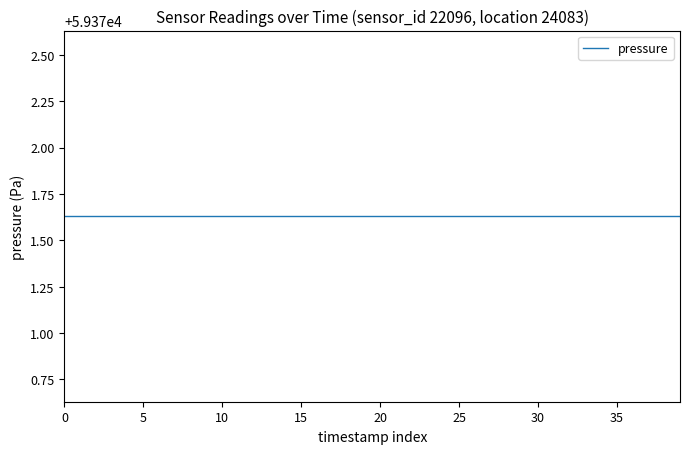

What is the greatest value displayed?

59371.6